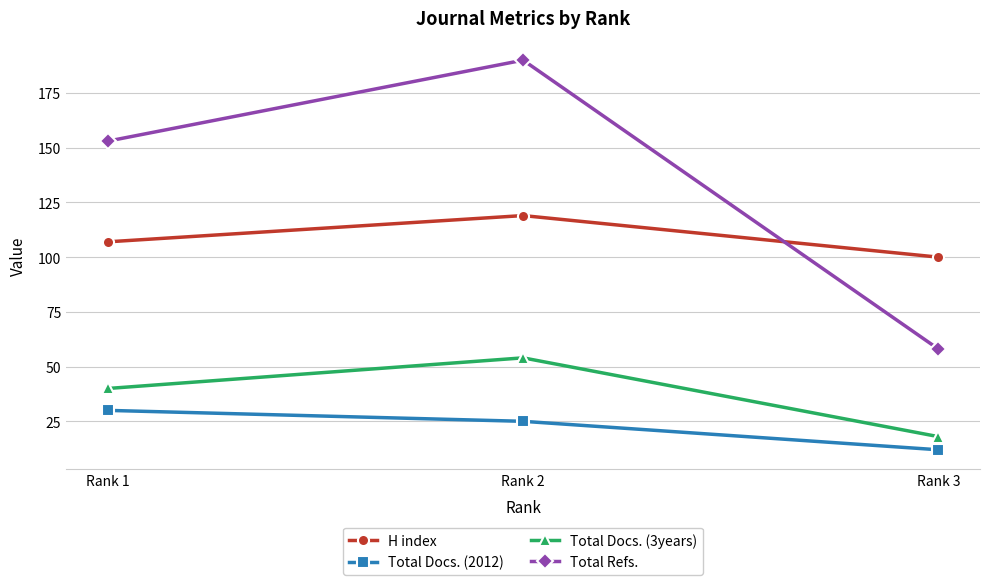

At Rank 3, list the series in order from smallest to largest.

Total Docs. (2012), Total Docs. (3years), Total Refs., H index